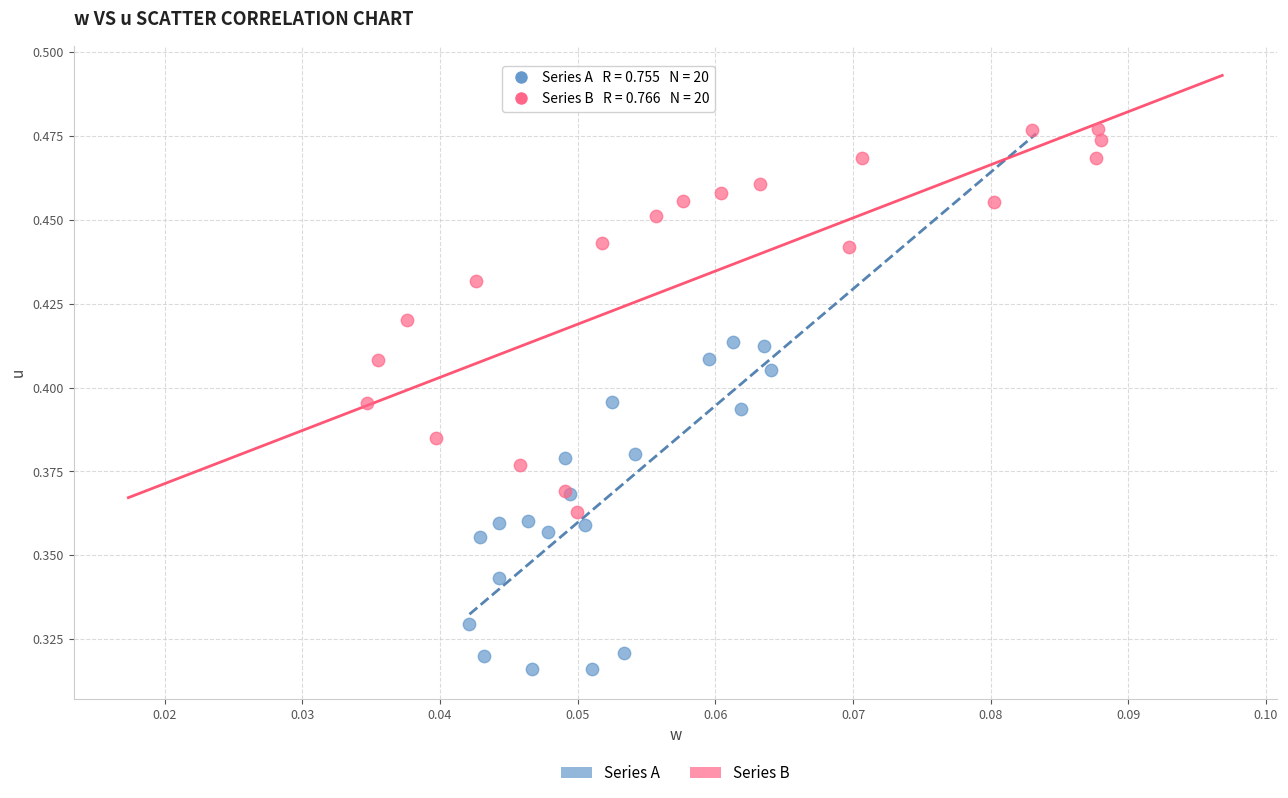

Which series has the largest Y range (max minus min)?

Series B